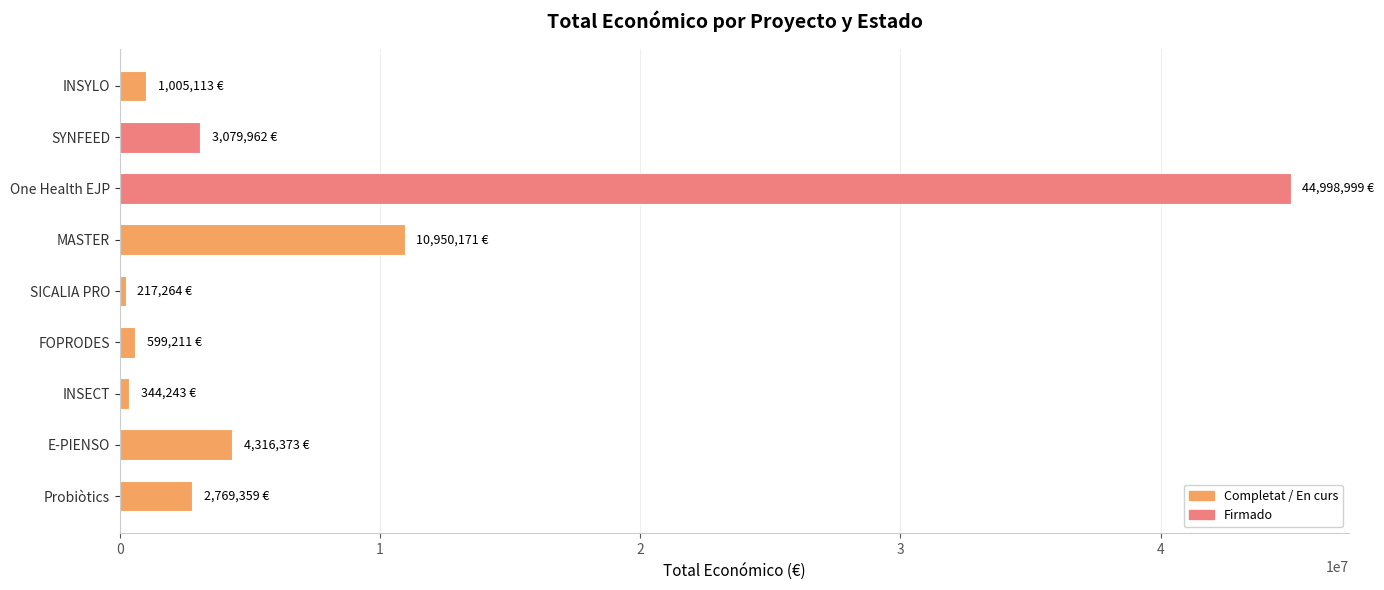

What is the difference between the maximum and minimum values?

44781735